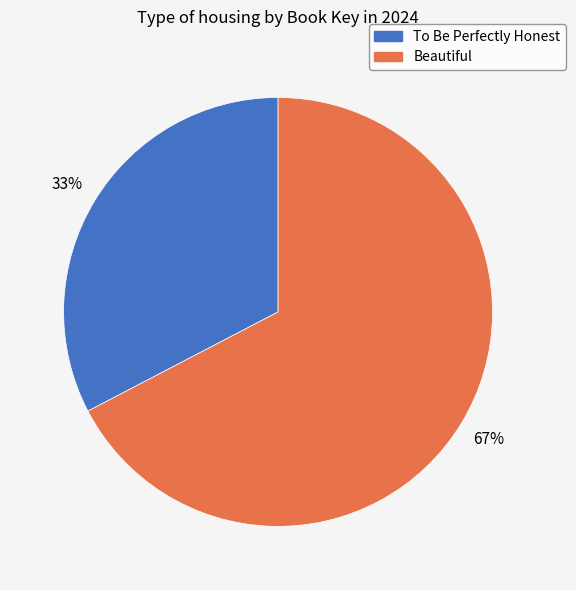

To the nearest percent, what is the average slice percentage?

50%